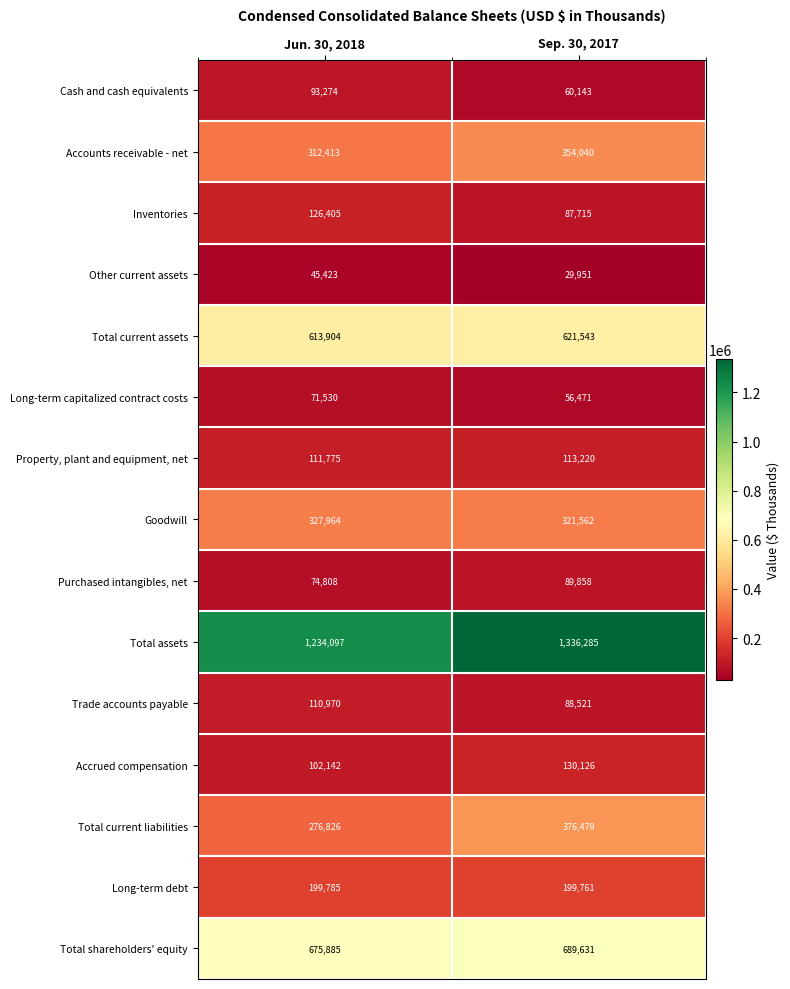

What is the sum of the Total current assets values at Sep. 30, 2017 and Jun. 30, 2018?

1235447